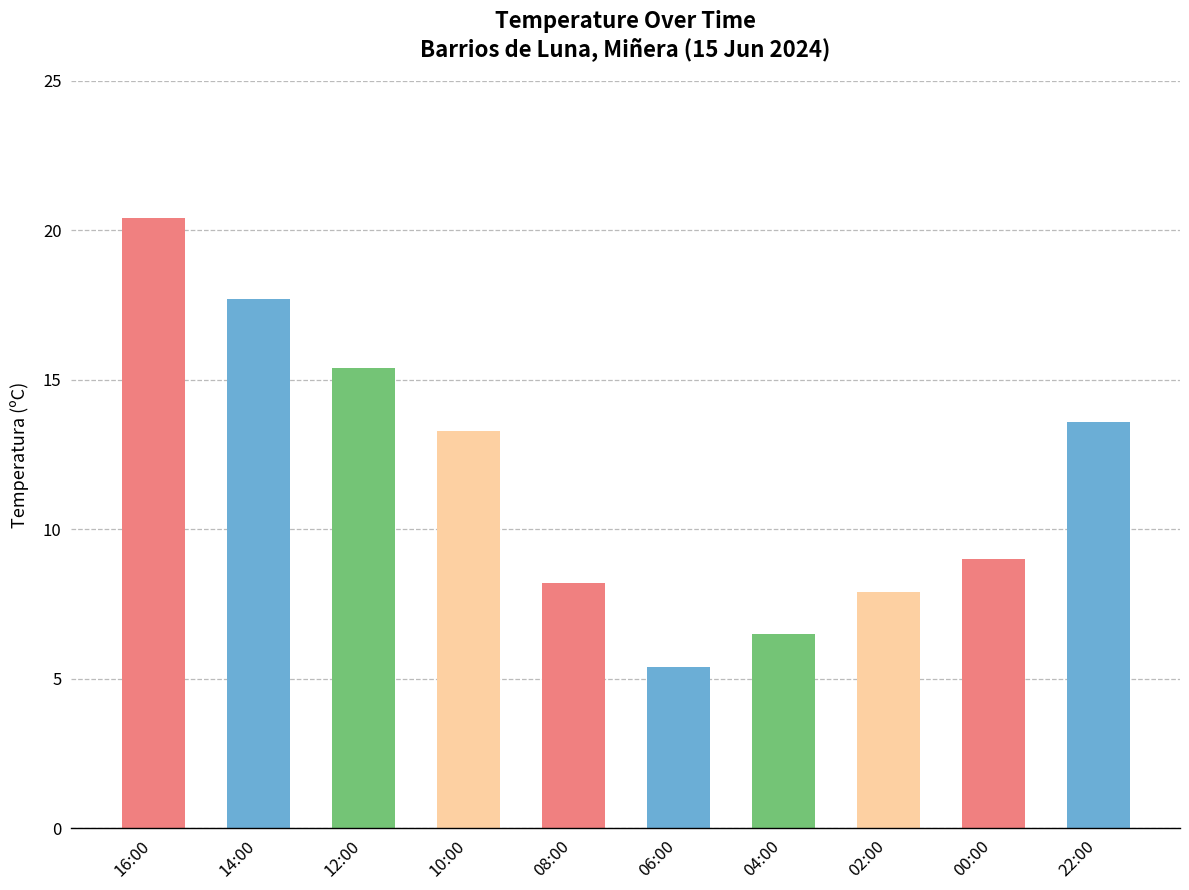

At which label is the value closest to 12?

10:00